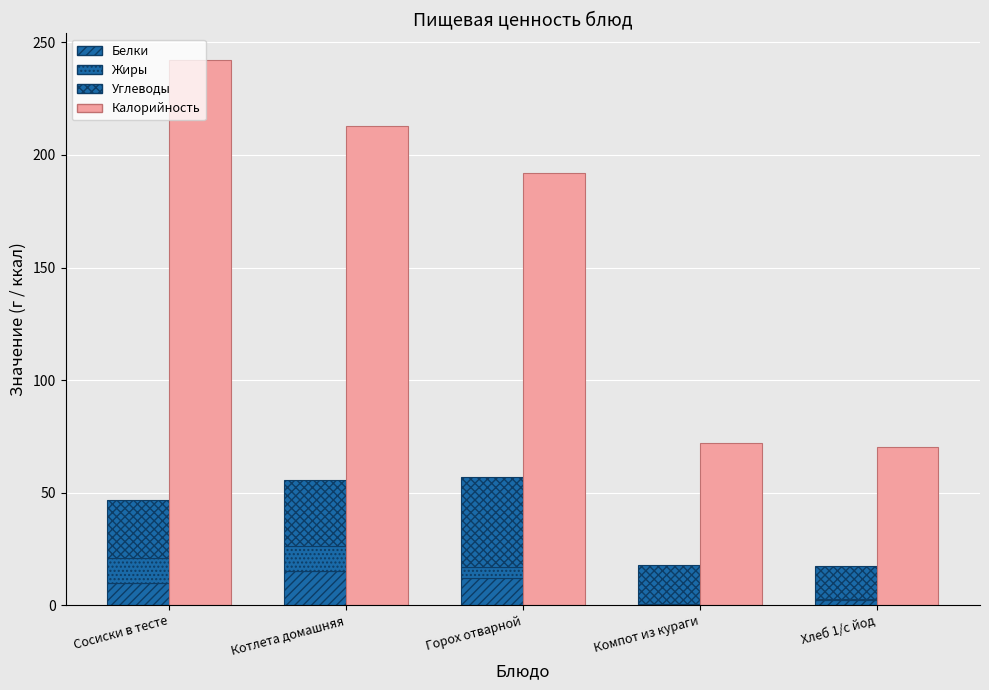

Which has a higher value, Сосиски в тесте or Котлета домашняя?

Котлета домашняя